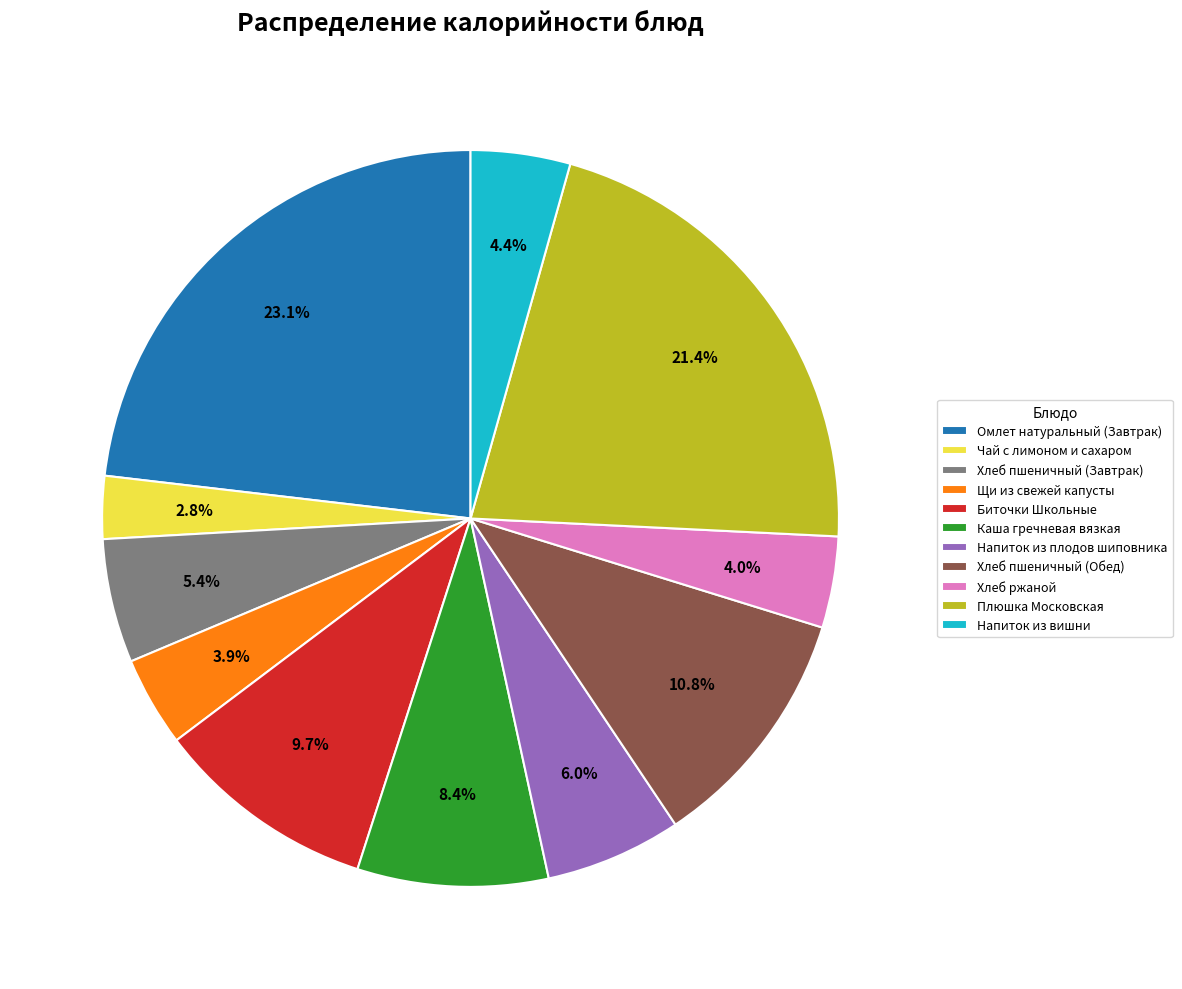

To the nearest percent, what portion does Хлеб пшеничный (Завтрак) represent?

5%